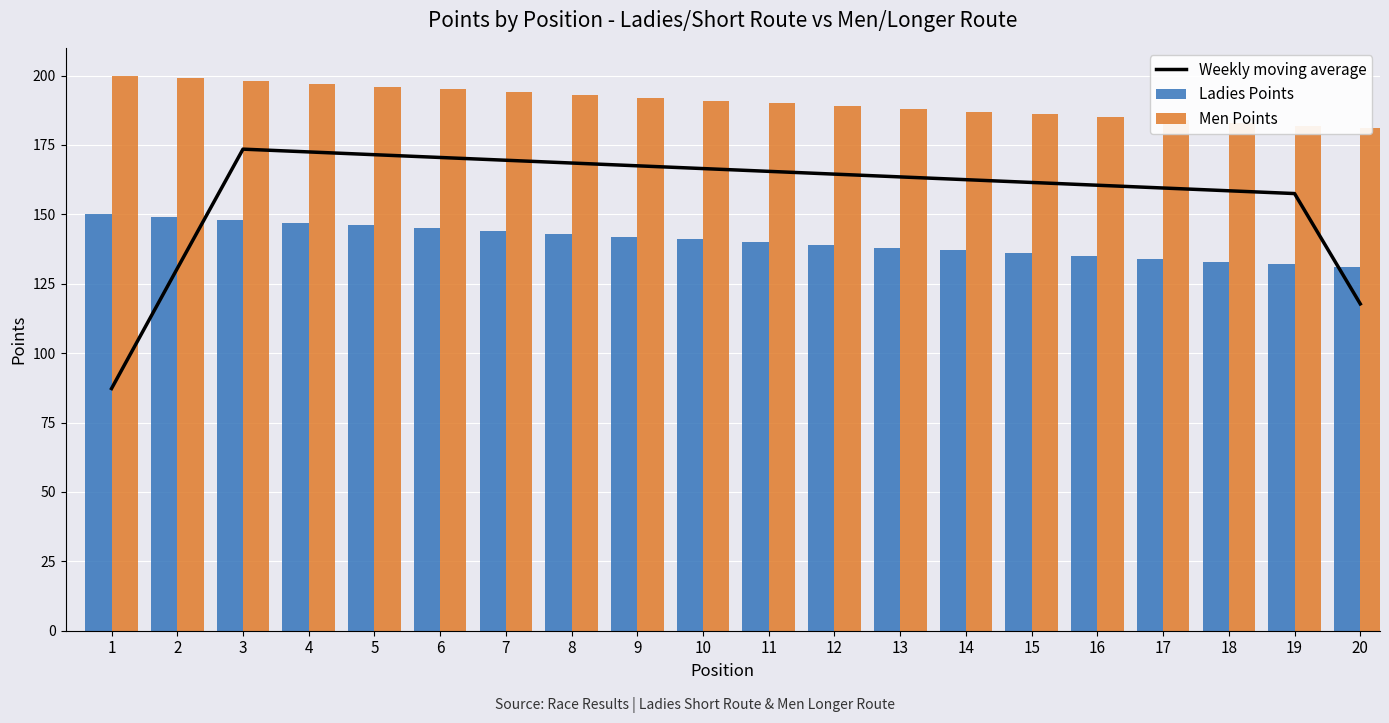

Reading right to left, extract all data points from this chart.

Weekly moving average: 20=117.8	19=157.5	18=158.5	17=159.5	16=160.5	15=161.5	14=162.5	13=163.5	12=164.5	11=165.5	10=166.5	9=167.5	8=168.5	7=169.5	6=170.5	5=171.5	4=172.5	3=173.5	2=130.5	1=87.2
Ladies Points: 20=131.0	19=132.0	18=133.0	17=134.0	16=135.0	15=136.0	14=137.0	13=138.0	12=139.0	11=140.0	10=141.0	9=142.0	8=143.0	7=144.0	6=145.0	5=146.0	4=147.0	3=148.0	2=149.0	1=150.0
Men Points: 20=181.0	19=182.0	18=183.0	17=184.0	16=185.0	15=186.0	14=187.0	13=188.0	12=189.0	11=190.0	10=191.0	9=192.0	8=193.0	7=194.0	6=195.0	5=196.0	4=197.0	3=198.0	2=199.0	1=200.0